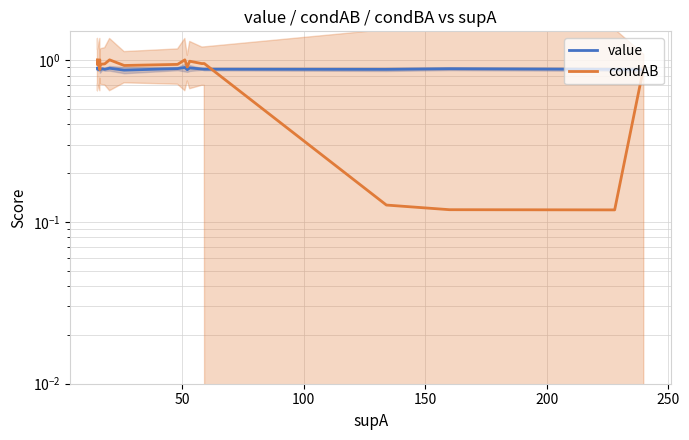

What is the value of the condAB point at the 3rd from the left?

1.0